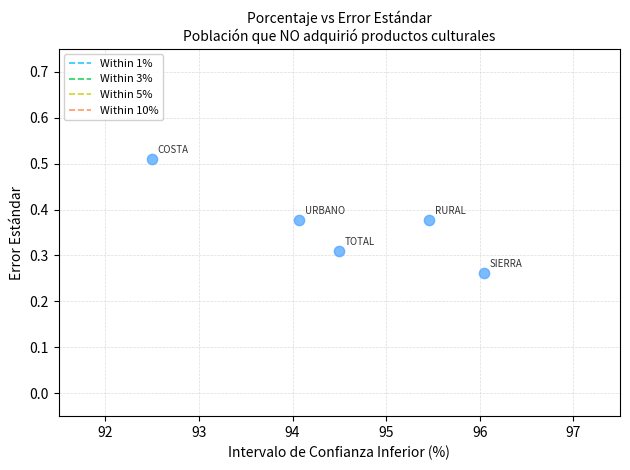

What is the range of X values (max minus min)?

3.5